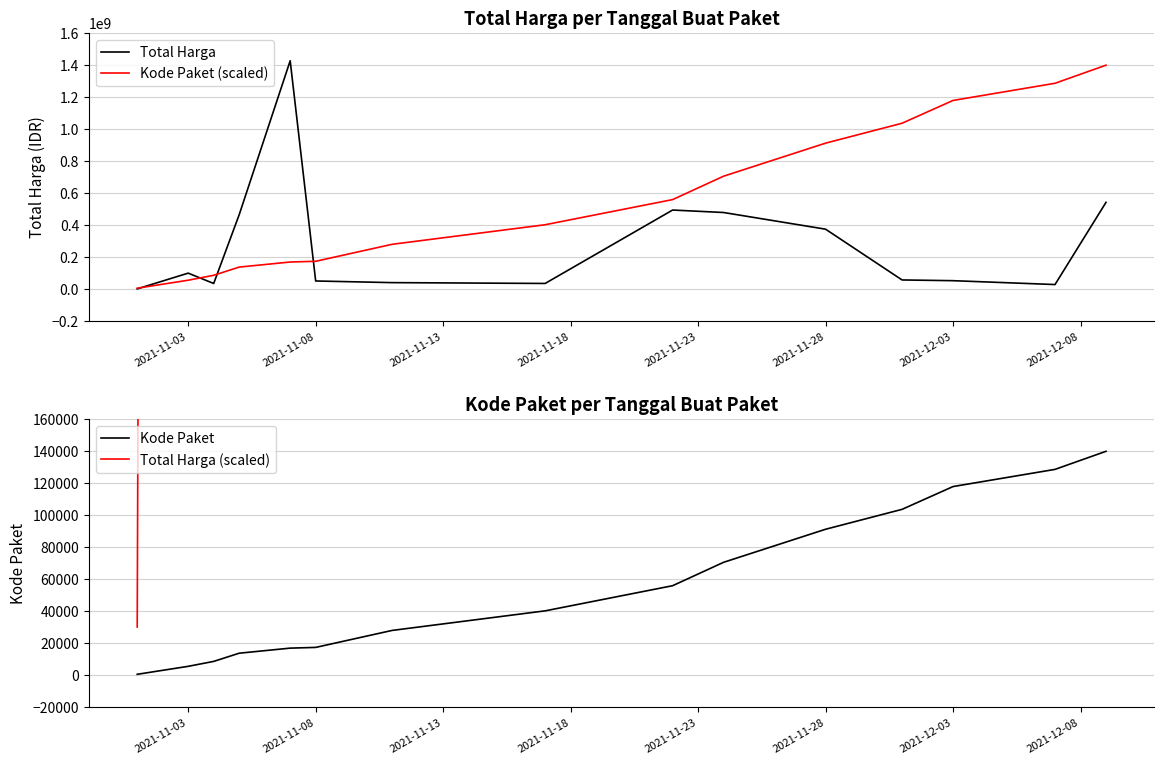

True or false: Total Harga has a value of 168334874.1 at 2021-11-18.

False